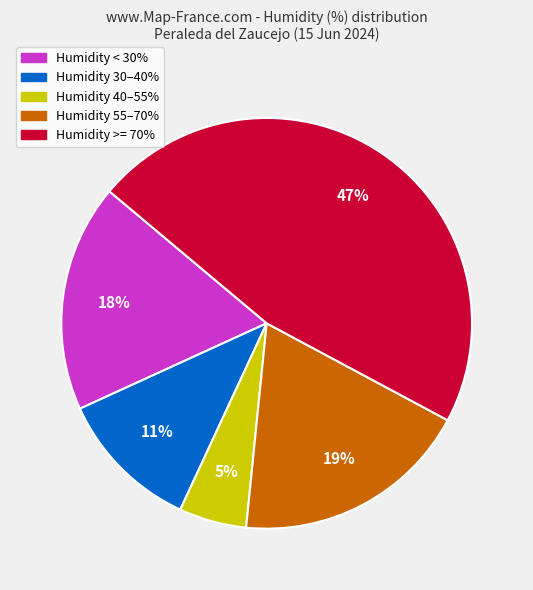

Is there any slice that represents more than half of the pie?

No